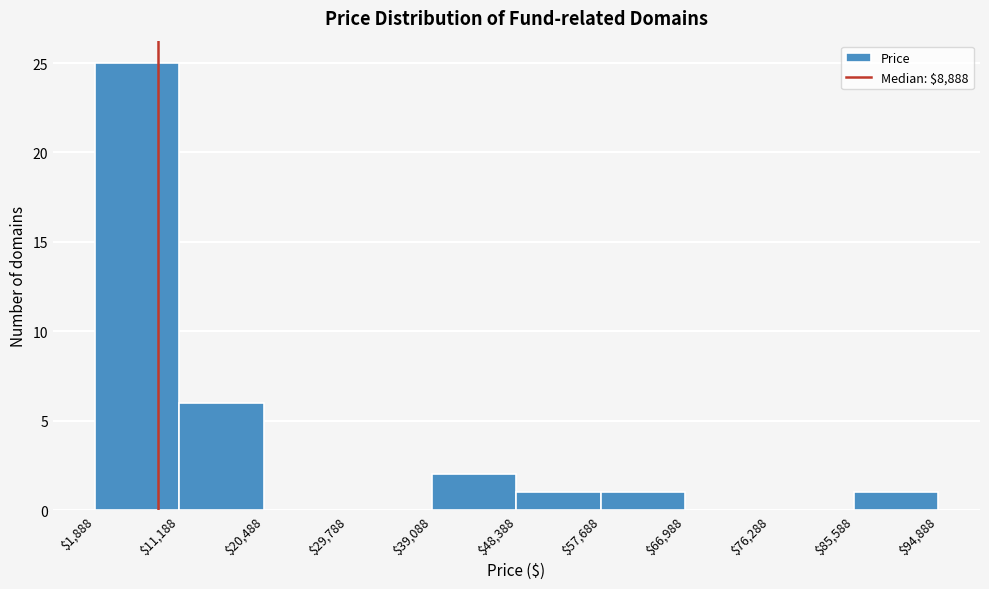

Reading left to right, list every bar in this chart as the range it spans on the x-axis followed by its height. The values are not printed on the chart, so give them approximately, as read against the axis.

$1,888 to $11,188: 25
$11,188 to $20,488: 6
$20,488 to $29,788: 0
$29,788 to $39,088: 0
$39,088 to $48,388: 2
$48,388 to $57,688: 1
$57,688 to $66,988: 1
$66,988 to $76,288: 0
$76,288 to $85,588: 0
$85,588 to $94,888: 1